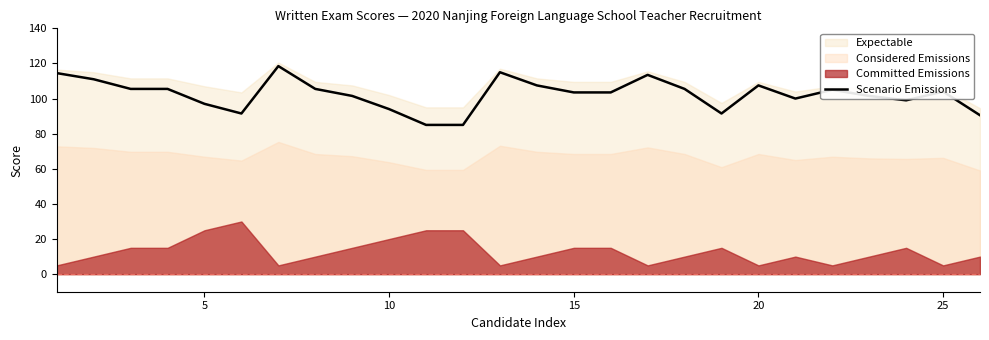

How many points are higher than both their immediate neighbors (excluding endpoints)?

6